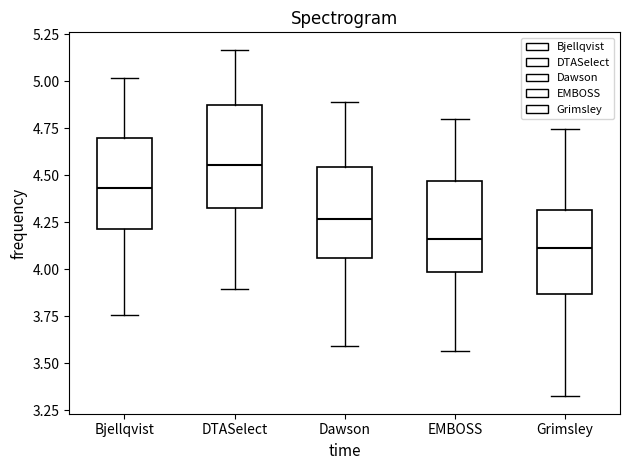

Reading left to right, read every box against the y-axis: the position of its median line, the range the box covers, and the ends of its whiskers. The values are not printed on the chart, so give them approximately, as read against the axis.

Bjellqvist: median 4.45, box 4.20 to 4.70, whiskers 3.75 to 5.00
DTASelect: median 4.55, box 4.35 to 4.90, whiskers 3.90 to 5.15
Dawson: median 4.25, box 4.05 to 4.55, whiskers 3.60 to 4.90
EMBOSS: median 4.15, box 4.00 to 4.45, whiskers 3.55 to 4.80
Grimsley: median 4.10, box 3.85 to 4.30, whiskers 3.35 to 4.75